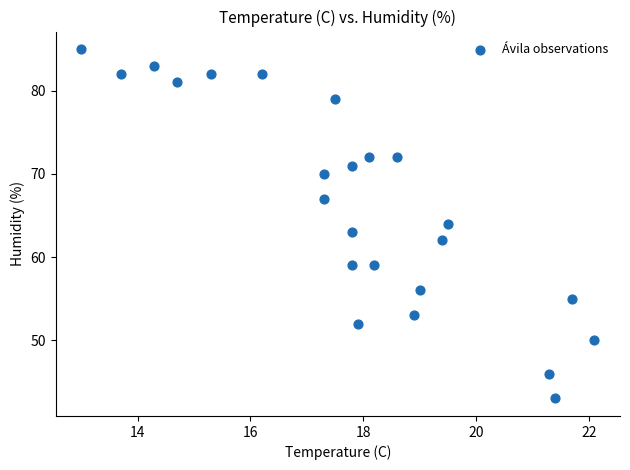

What is the range of Y values (max minus min)?

42